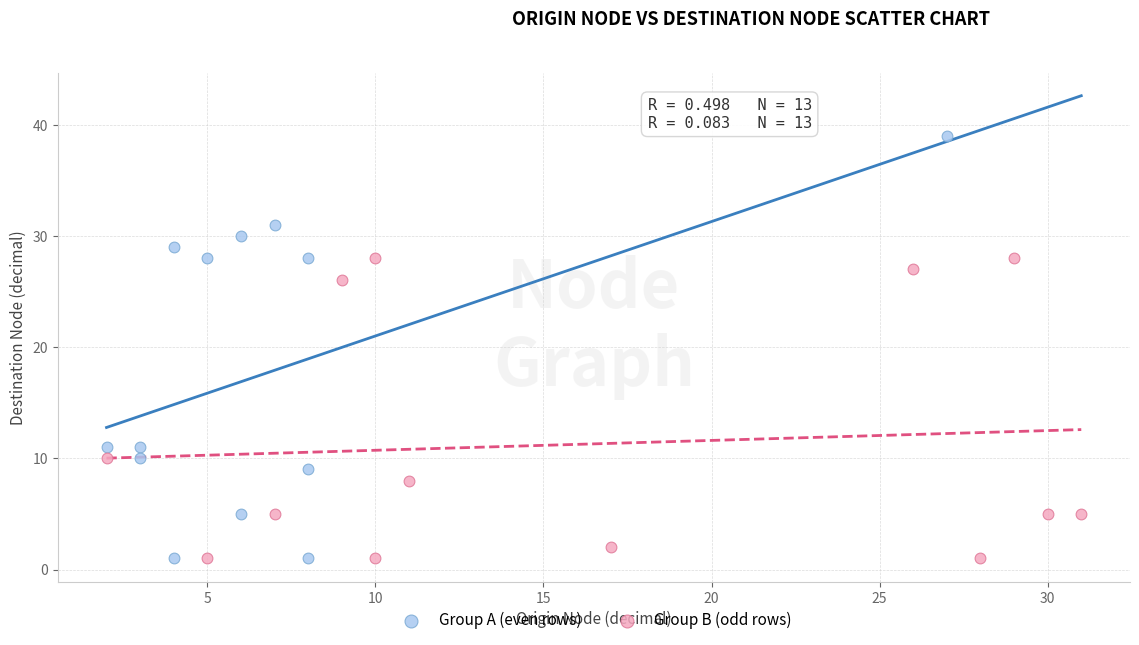

Which series has the largest Y range (max minus min)?

Group A (even rows)